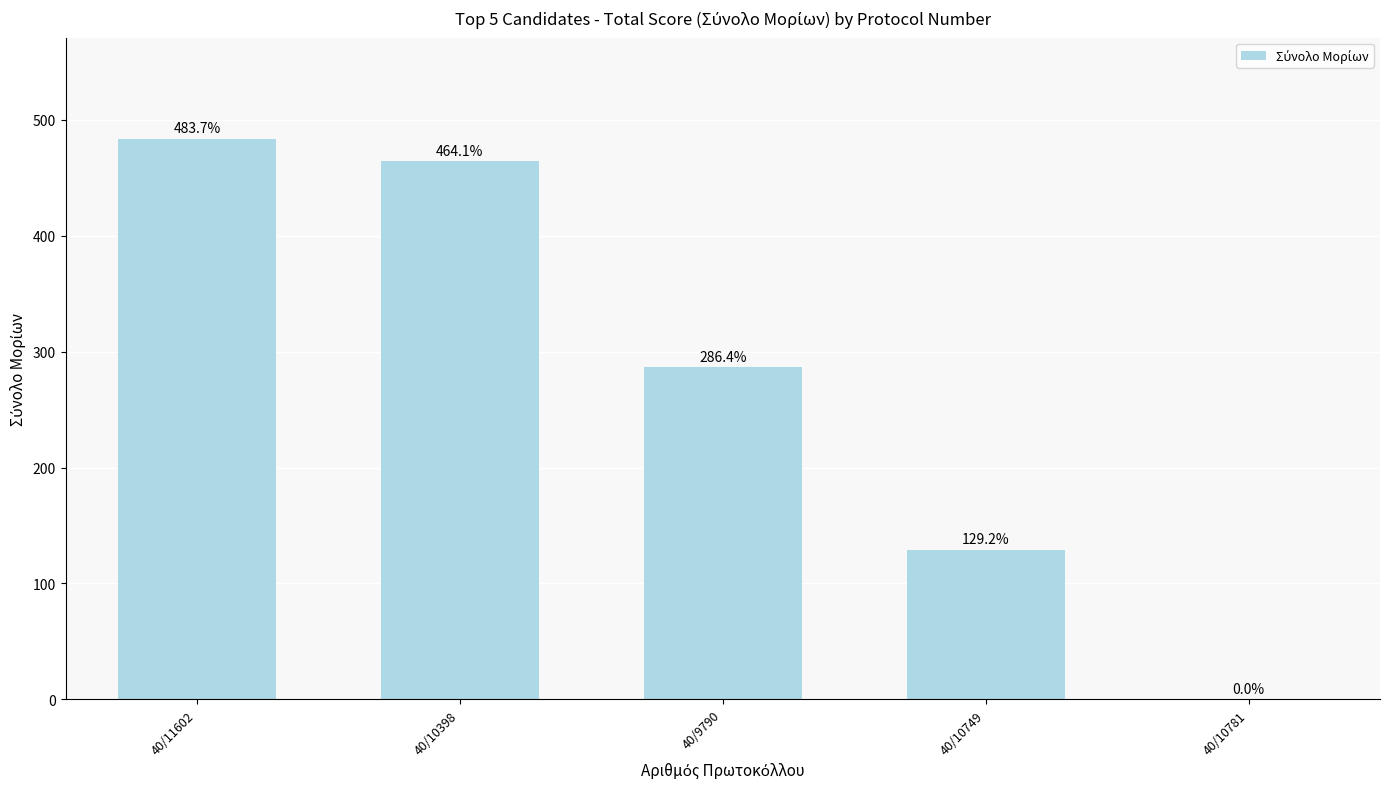

At which label is the value closest to 241?

40/9790